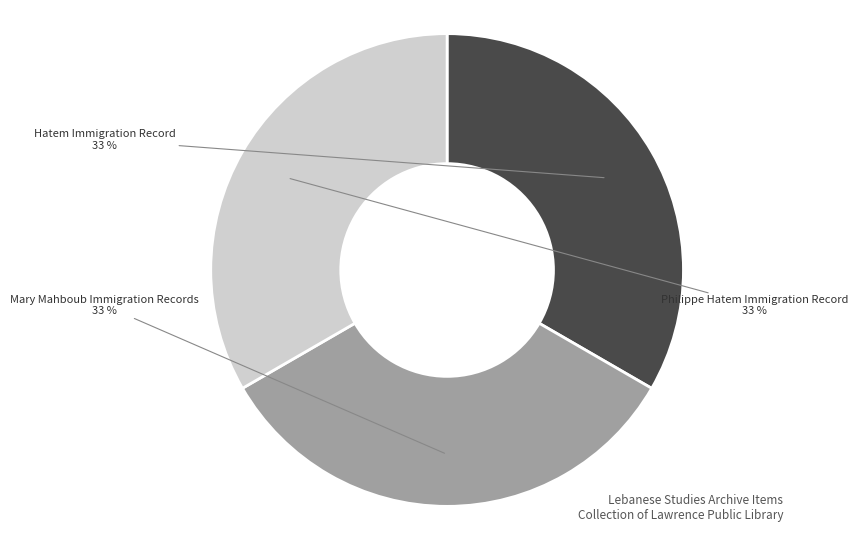

Is there a majority slice in this chart?

No